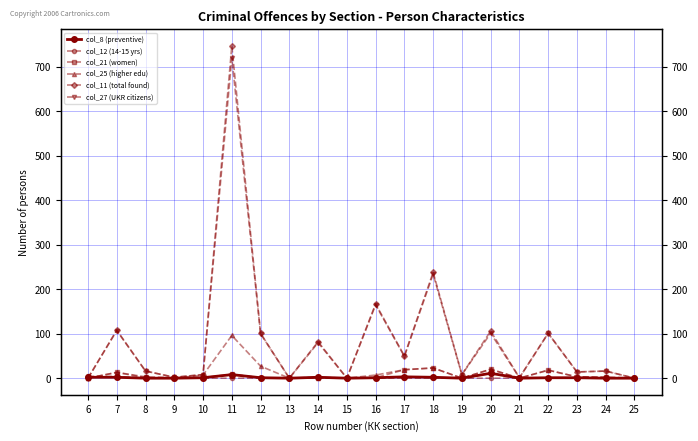

What is the highest value of the col_8 (preventive) series?

11